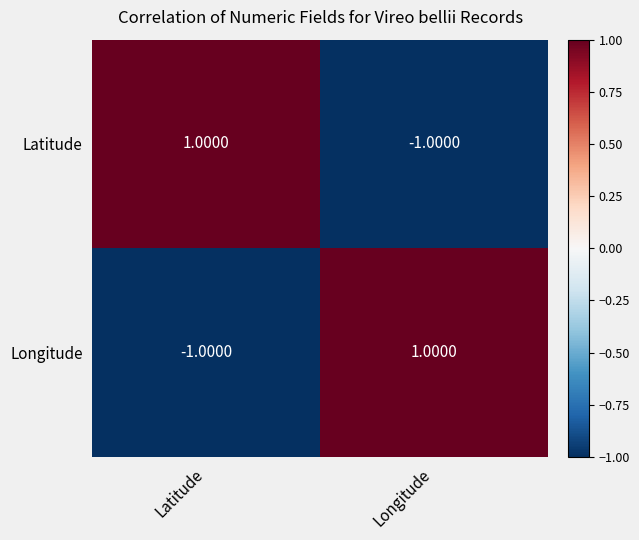

At which label does Longitude reach its minimum?

Latitude